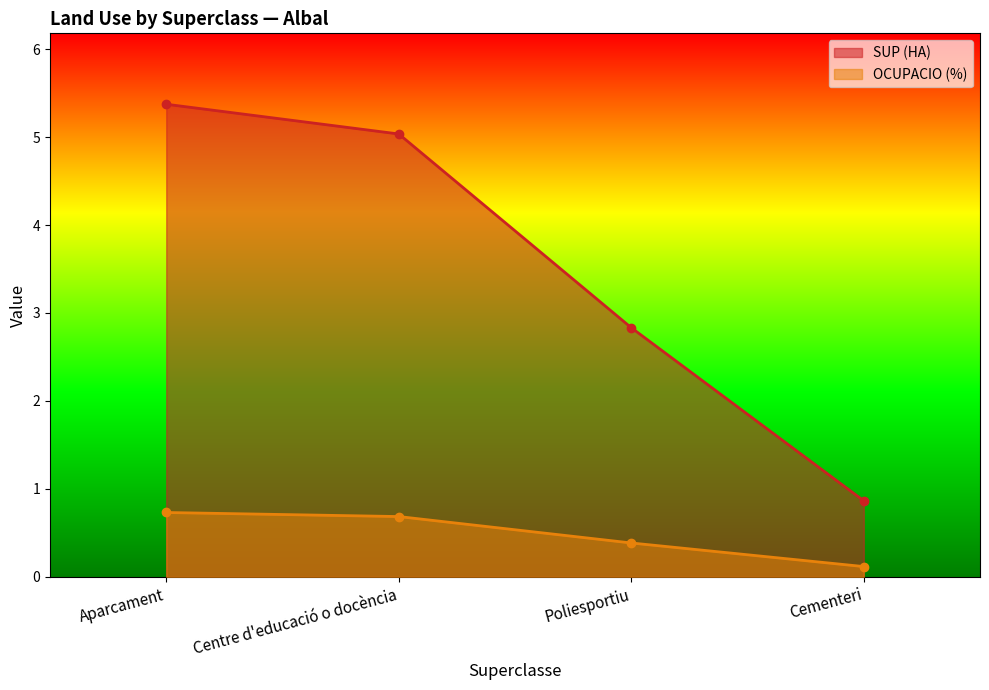

True or false: OCUPACIO (%) has more than 2 interior local peaks.

False